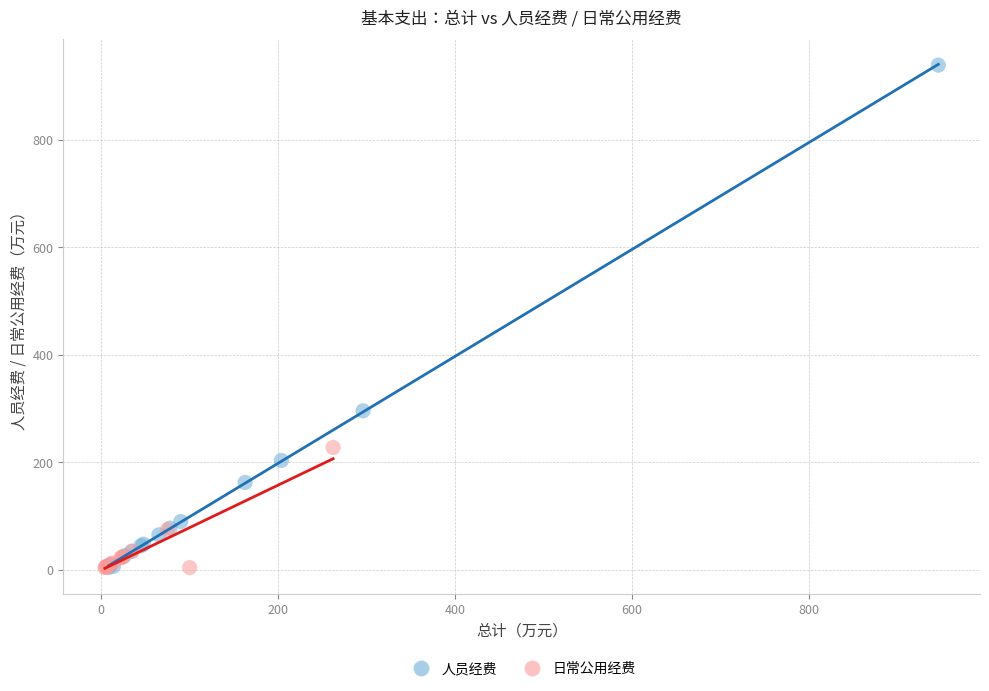

Which series contains the highest Y value?

人员经费